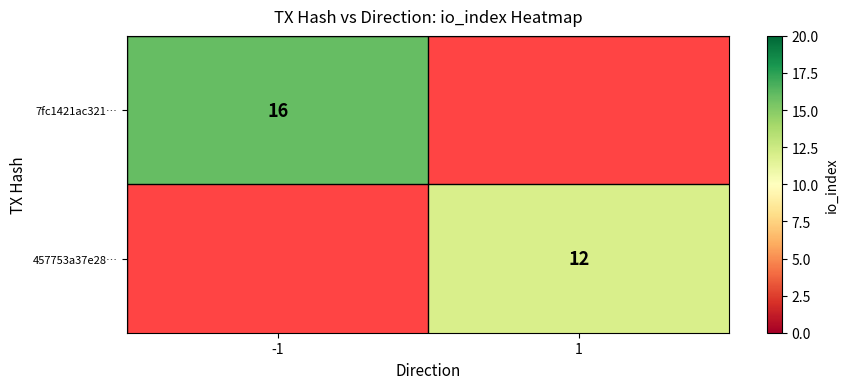

At which category does the chart reach its minimum across all series?

1